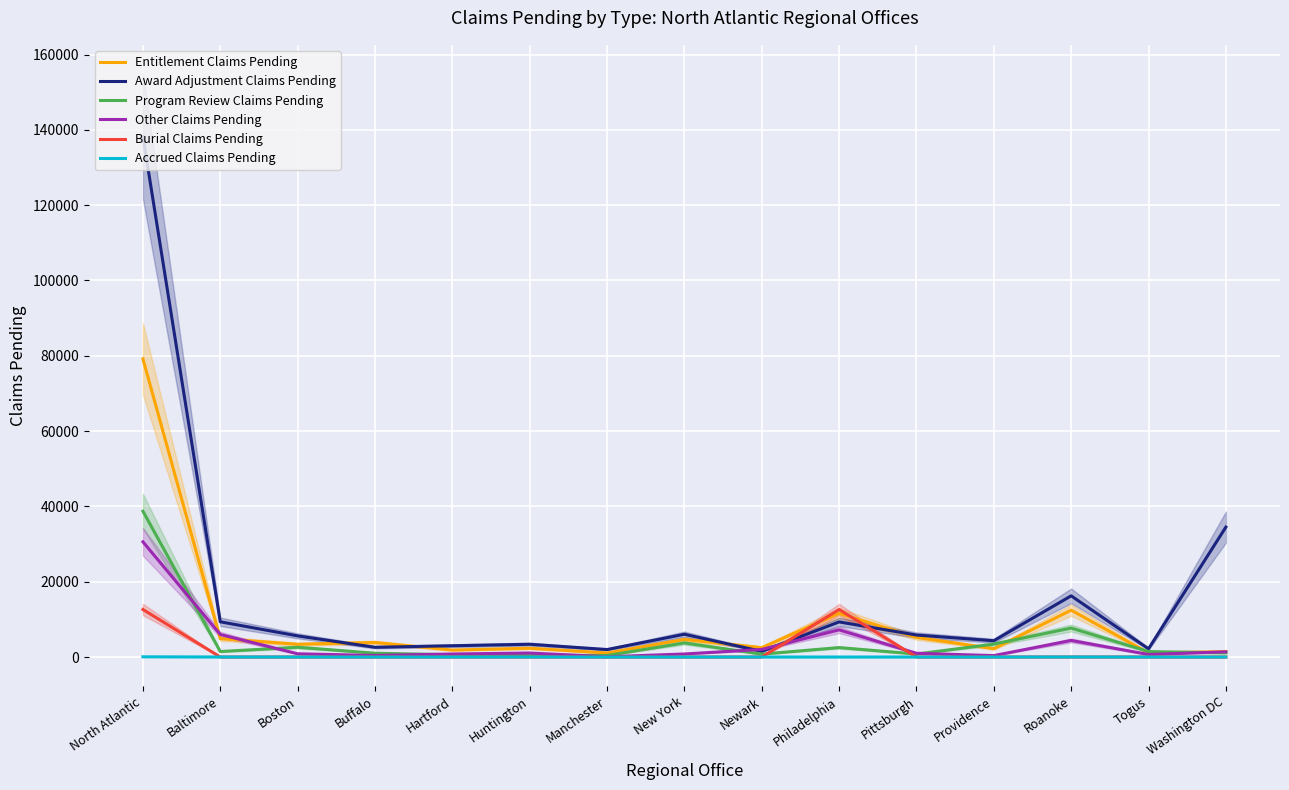

Rank the series by their maximum value, from lowest to highest.

Accrued Claims Pending, Burial Claims Pending, Other Claims Pending, Program Review Claims Pending, Entitlement Claims Pending, Award Adjustment Claims Pending